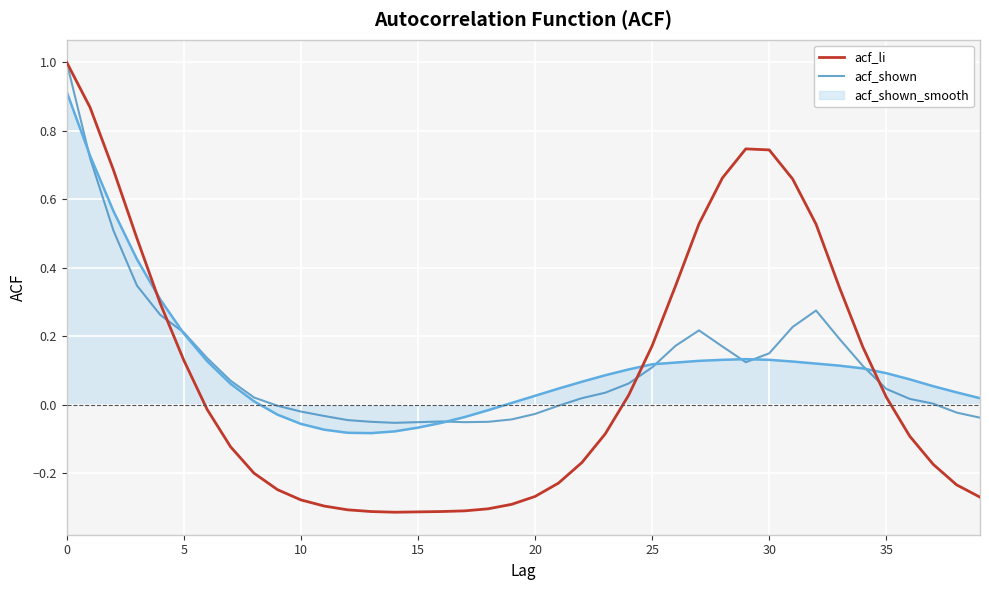

Which series has the widest spread of values?

acf_li